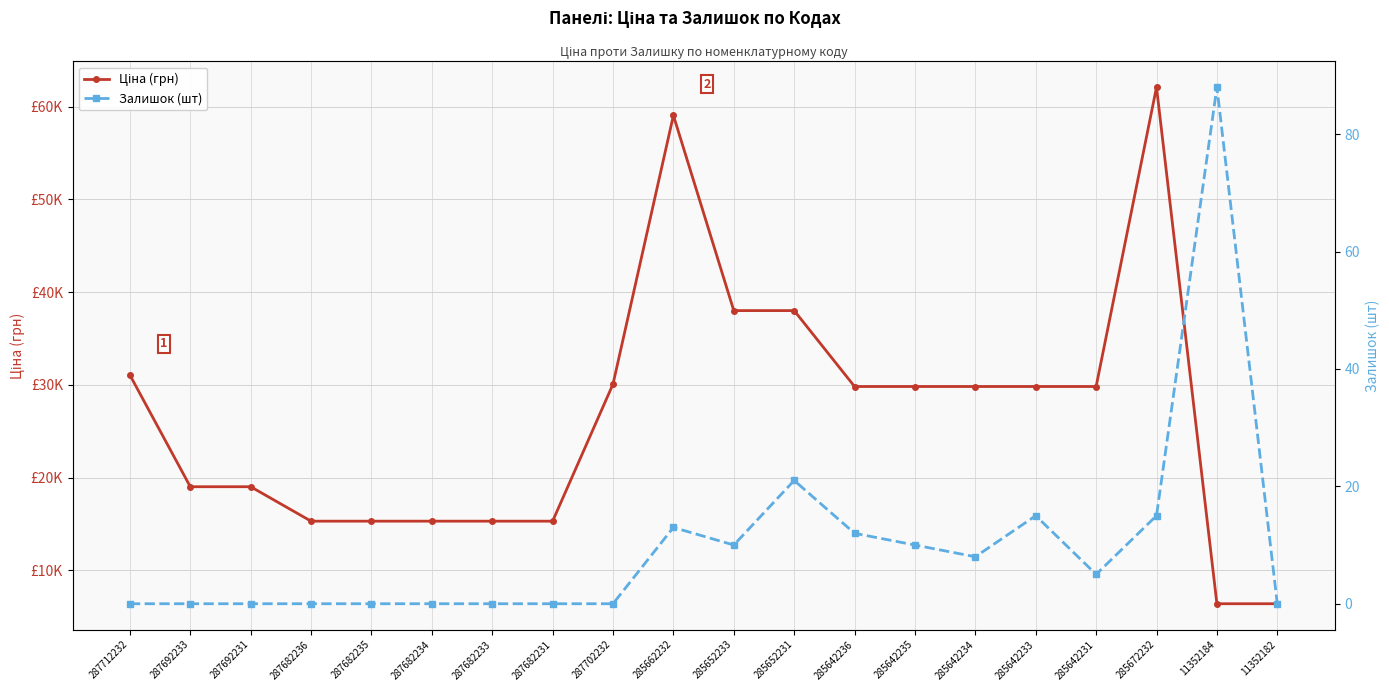

What is the label of the 1st point from the right?

11352182